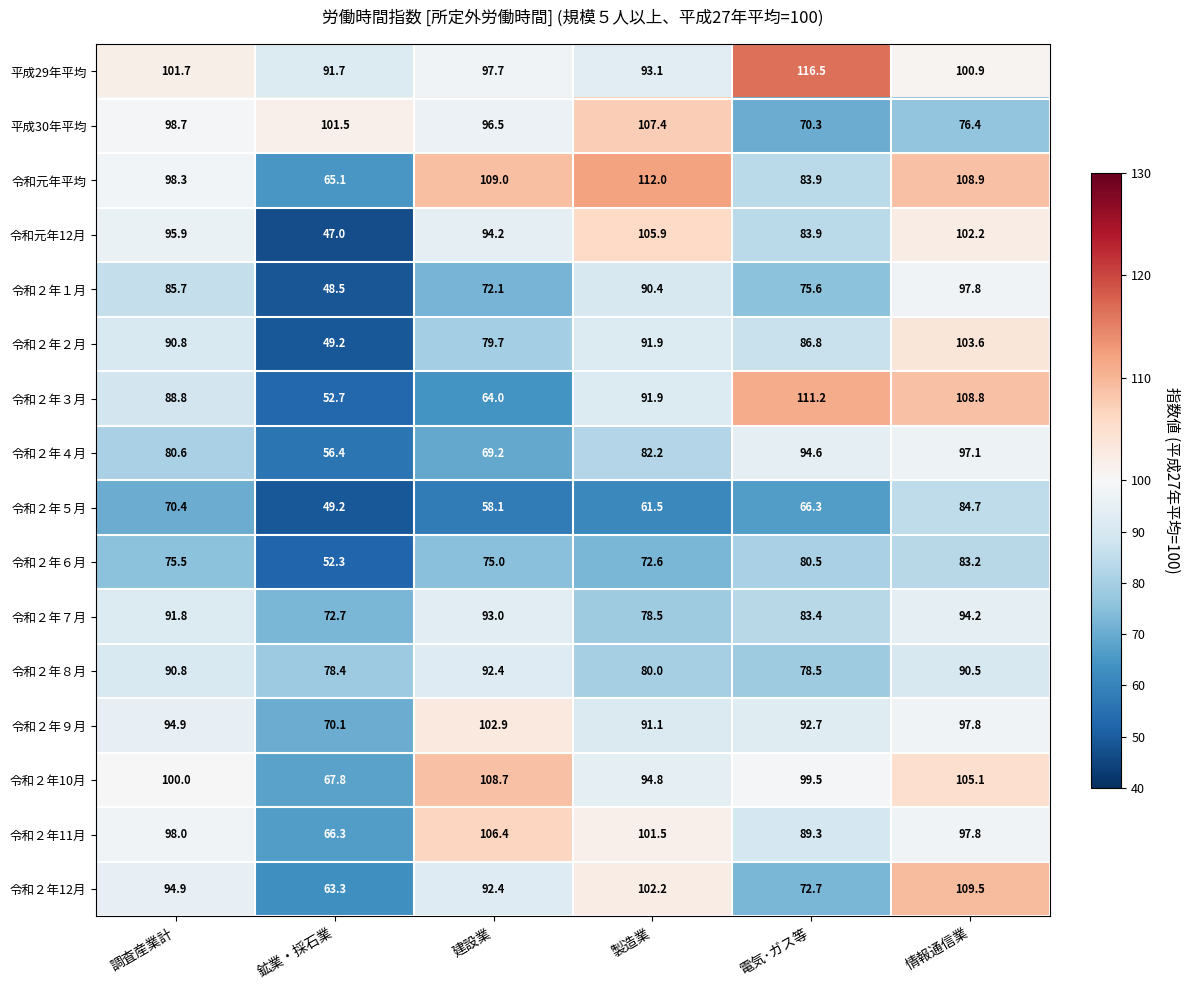

Count the number of data series in this chart.

16